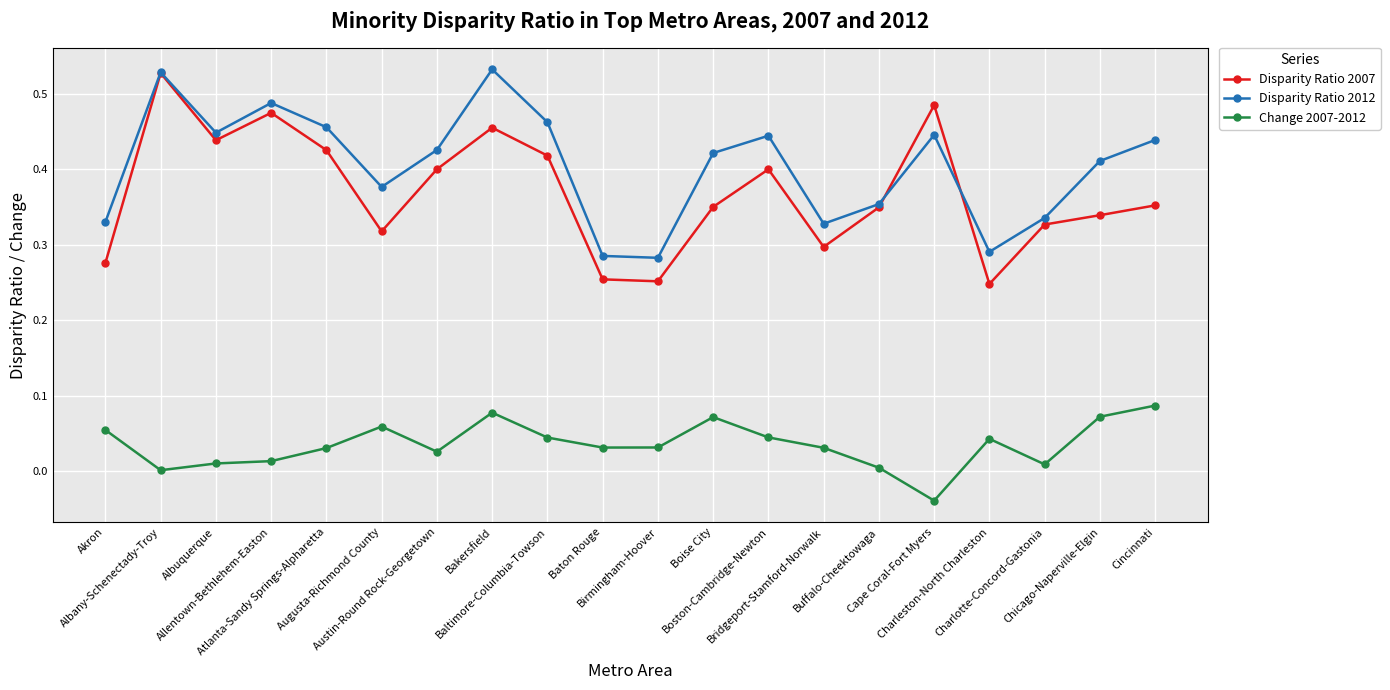

True or false: Disparity Ratio 2007 and Disparity Ratio 2012 cross at least once.

True